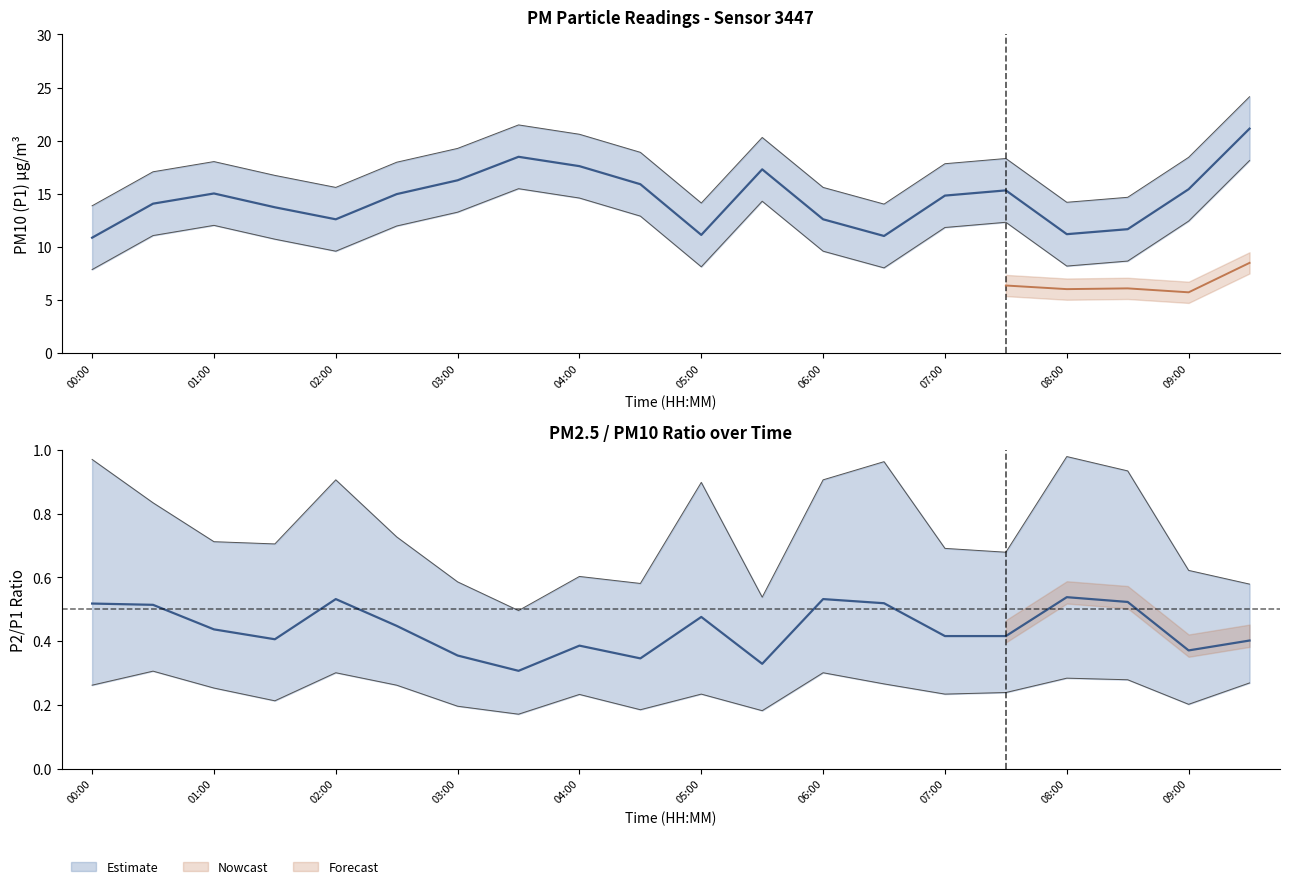

What is the value of the 16th point from the left?

15.3